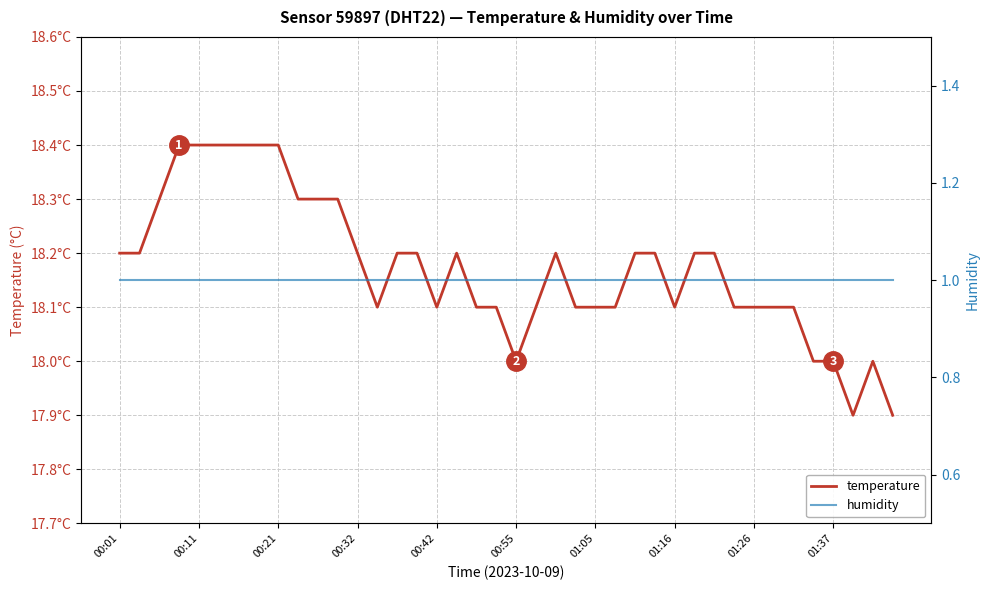

Reading left to right, extract all data points from this chart.

temperature: 18.2	18.2	18.3	18.4	18.4	18.4	18.4	18.4	18.4	18.3	18.3	18.3	18.2	18.1	18.2	18.2	18.1	18.2	18.1	18.1	18.0	18.1	18.2	18.1	18.1	18.1	18.2	18.2	18.1	18.2	18.2	18.1	18.1	18.1	18.1	18.0	18.0	17.9	18.0	17.9
humidity: 1.0	1.0	1.0	1.0	1.0	1.0	1.0	1.0	1.0	1.0	1.0	1.0	1.0	1.0	1.0	1.0	1.0	1.0	1.0	1.0	1.0	1.0	1.0	1.0	1.0	1.0	1.0	1.0	1.0	1.0	1.0	1.0	1.0	1.0	1.0	1.0	1.0	1.0	1.0	1.0